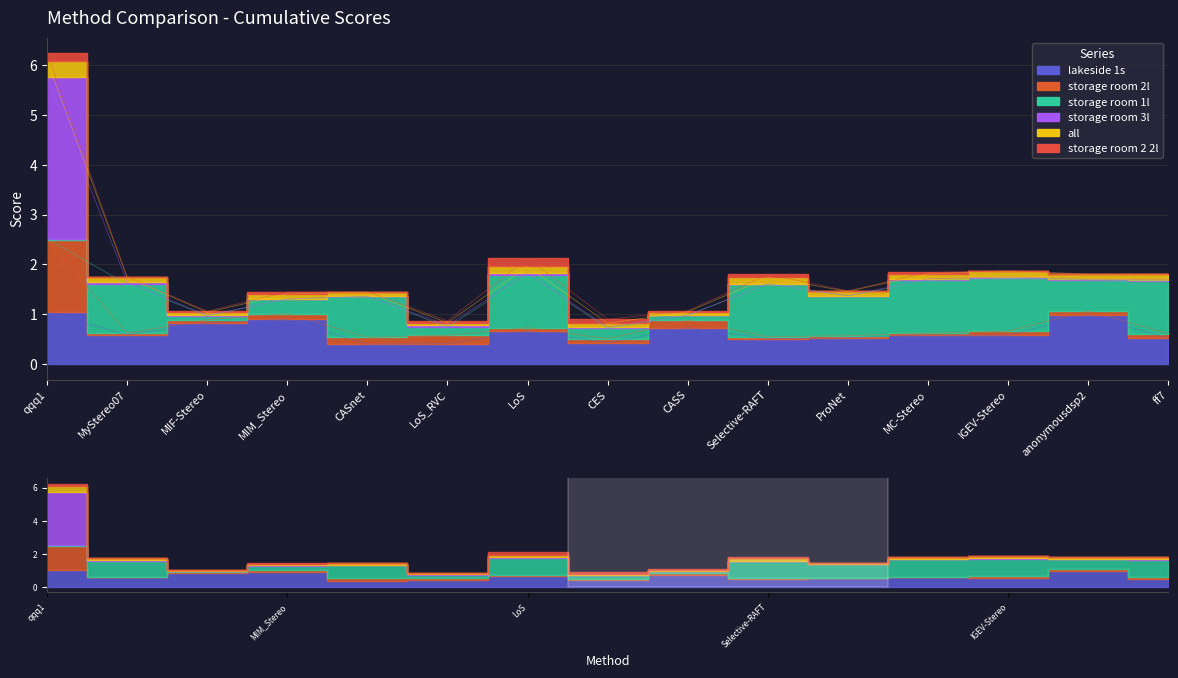

Does the chart display data point markers on the line(s)?

No